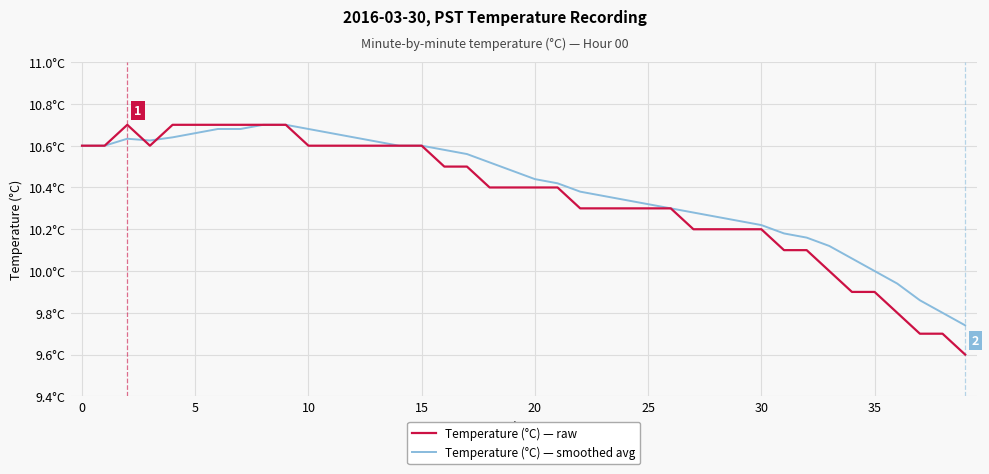

Does the chart have visible grid lines?

Yes